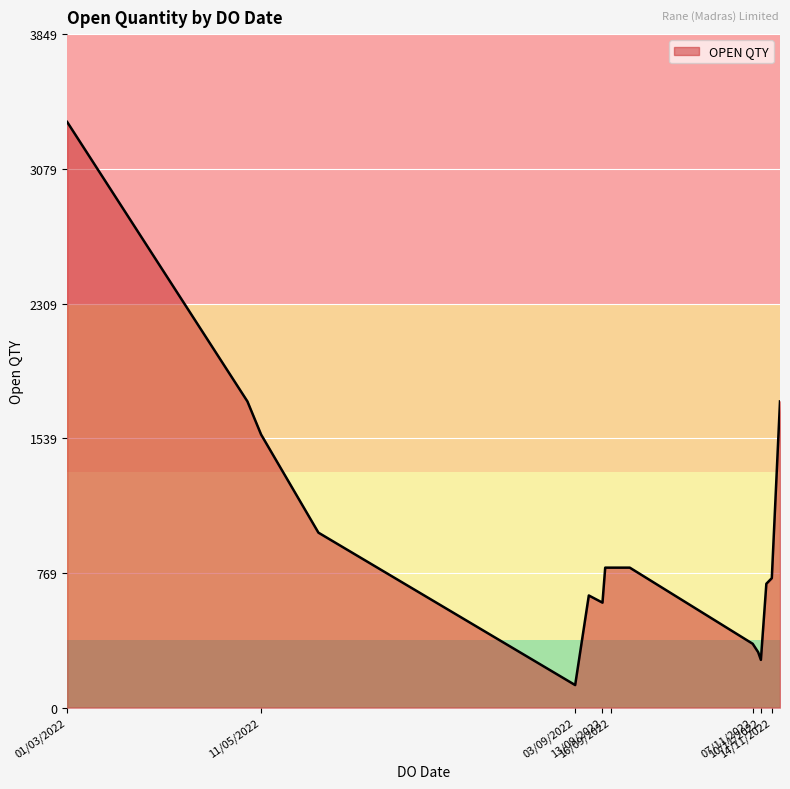

What is the difference between the maximum and minimum values?

3218